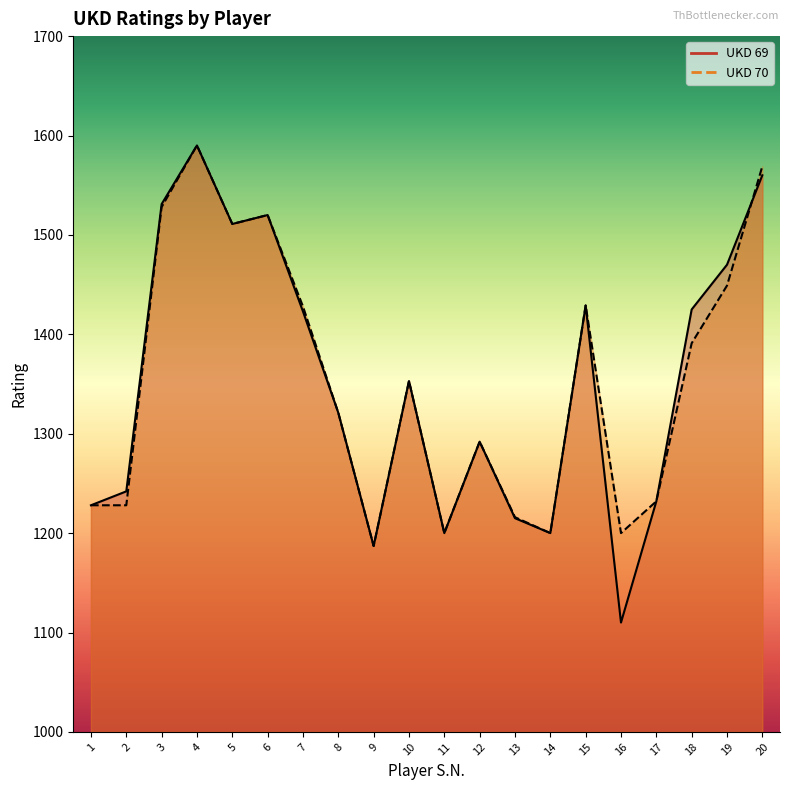

Which category has the highest value in the UKD 69 series?

4